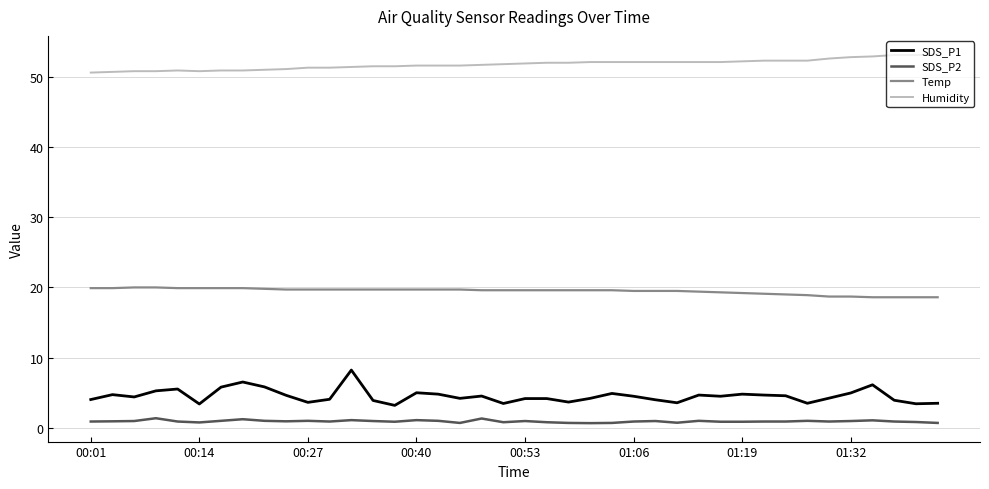

Which series has the largest range (max minus min)?

SDS_P1